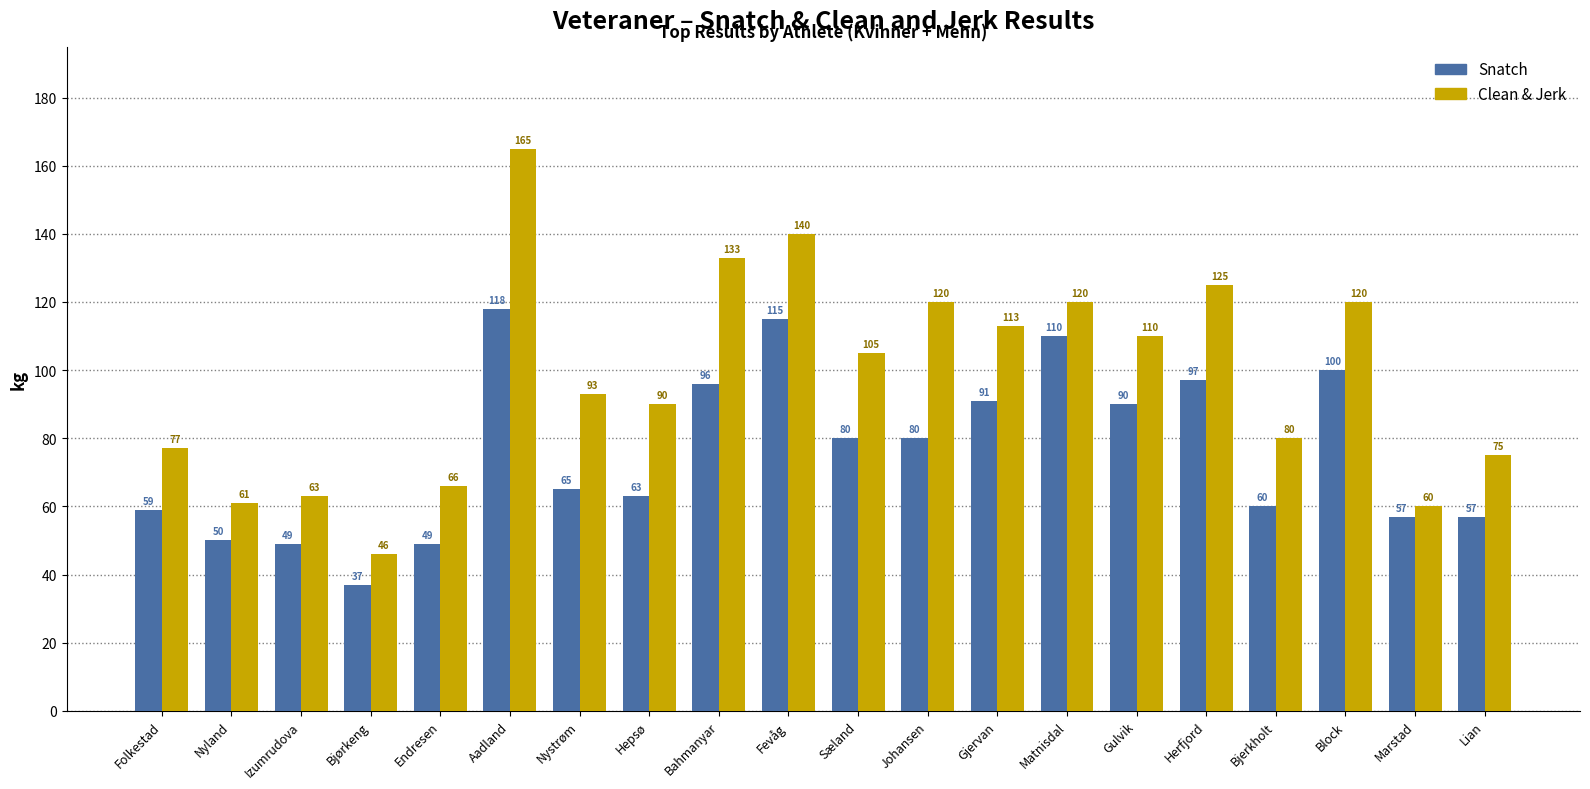

Where is Clean & Jerk nearest to the value 105?

Sæland